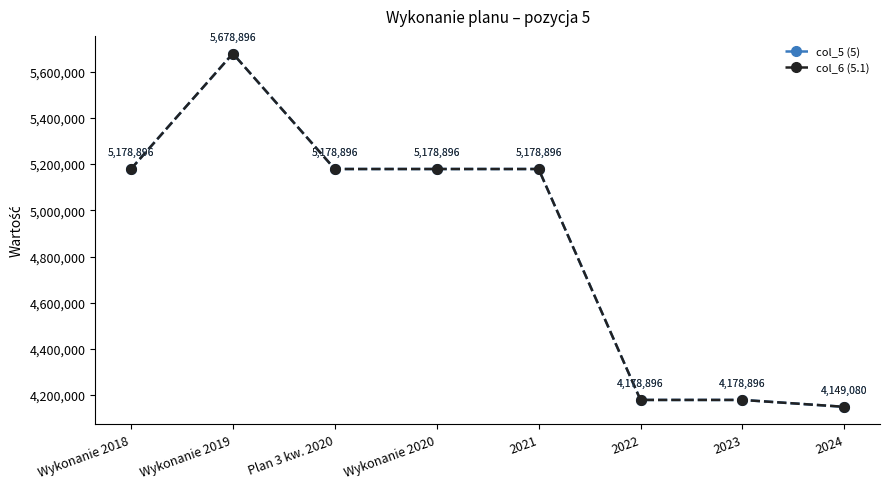

Is this an area chart (filled region under the line)?

No